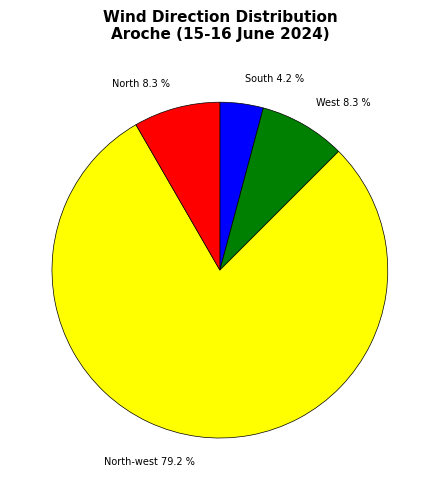

What is the smallest slice in the pie chart?

South 4.2 %